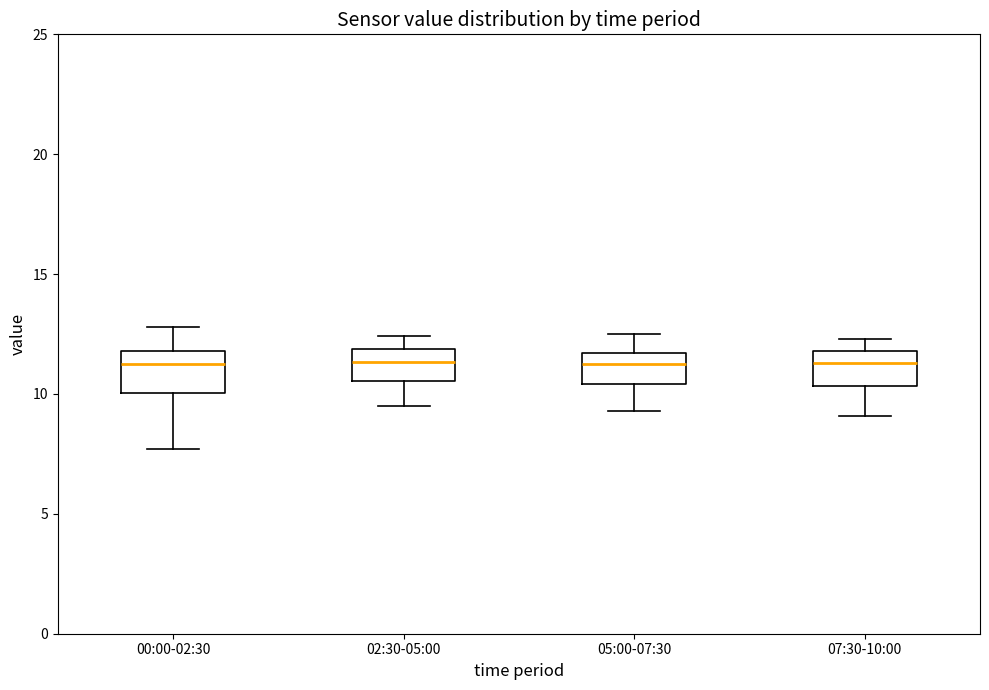

Where is the lower edge of the box for 05:00-07:30 on the y-axis? The values are not printed on the chart, so give them approximately, as read against the axis.

10.5